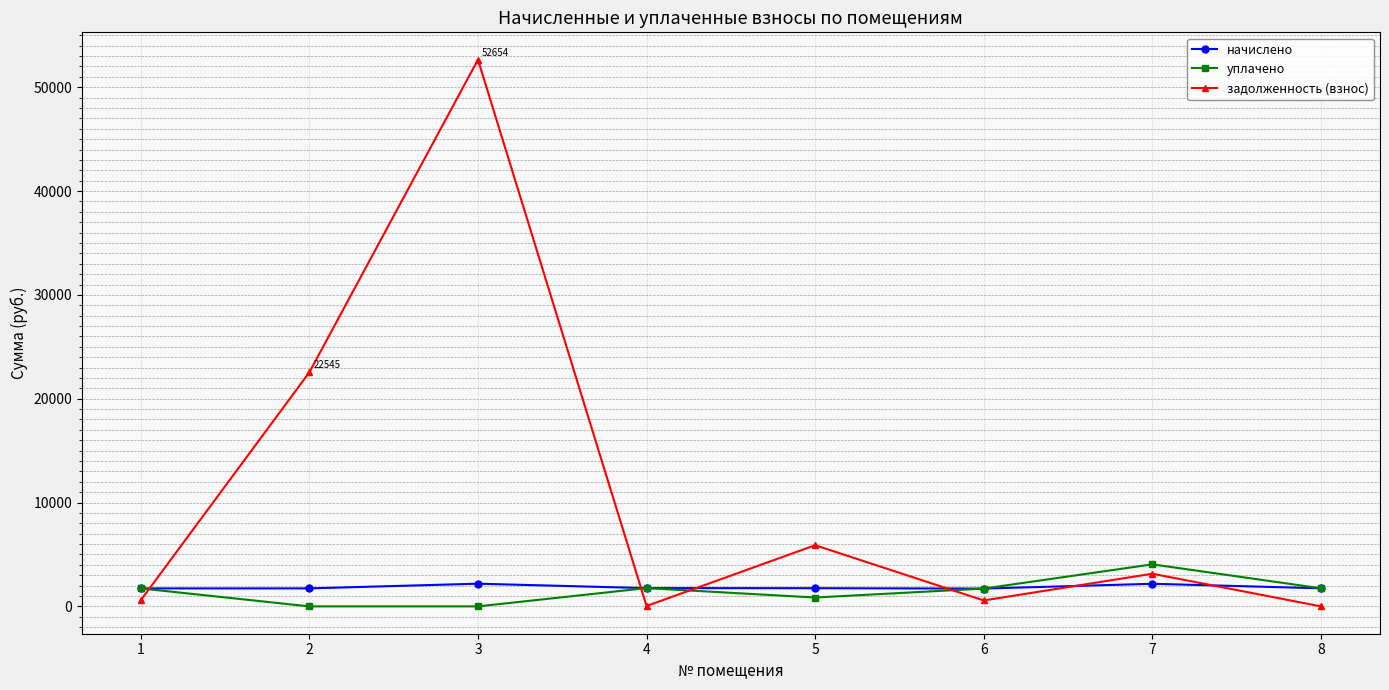

Which series has the largest total across all categories?

задолженность (взнос)